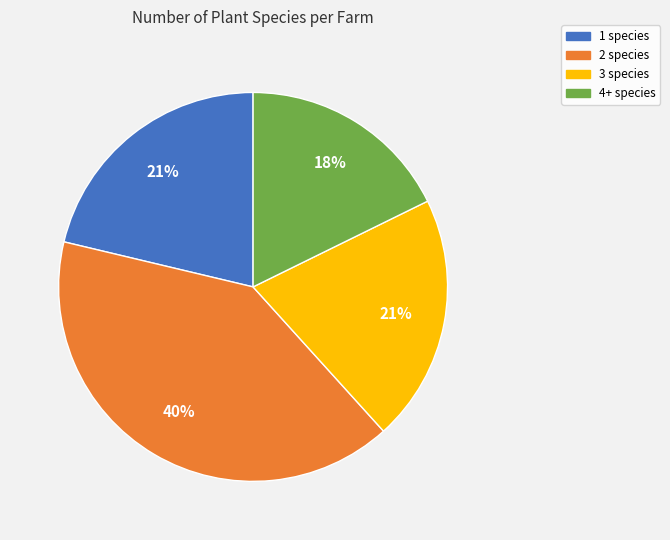

What percentage is the 1 species slice, to the nearest percent?

21%